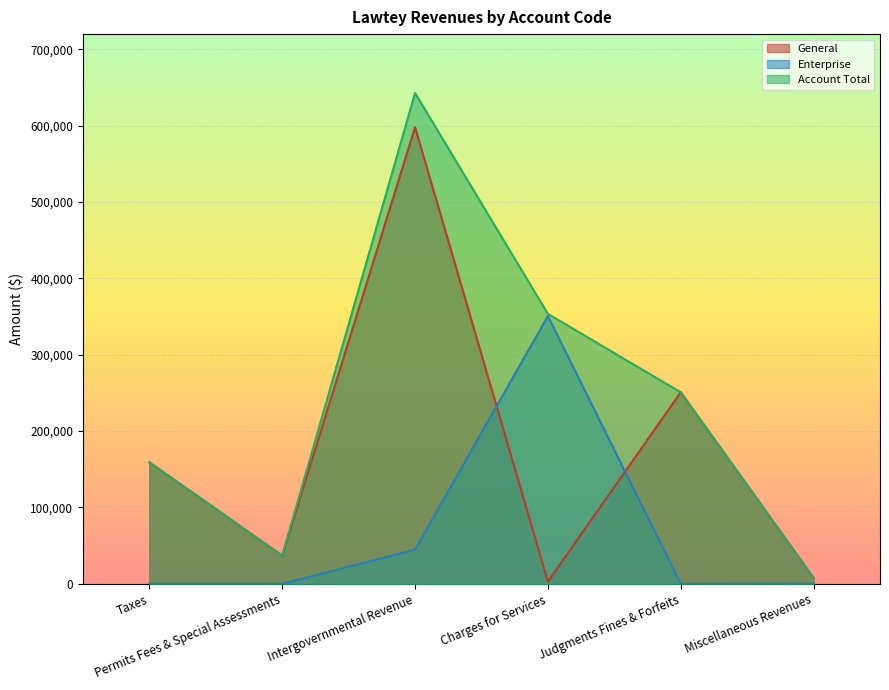

List the series in order of their overall mean, lowest first.

Enterprise, General, Account Total